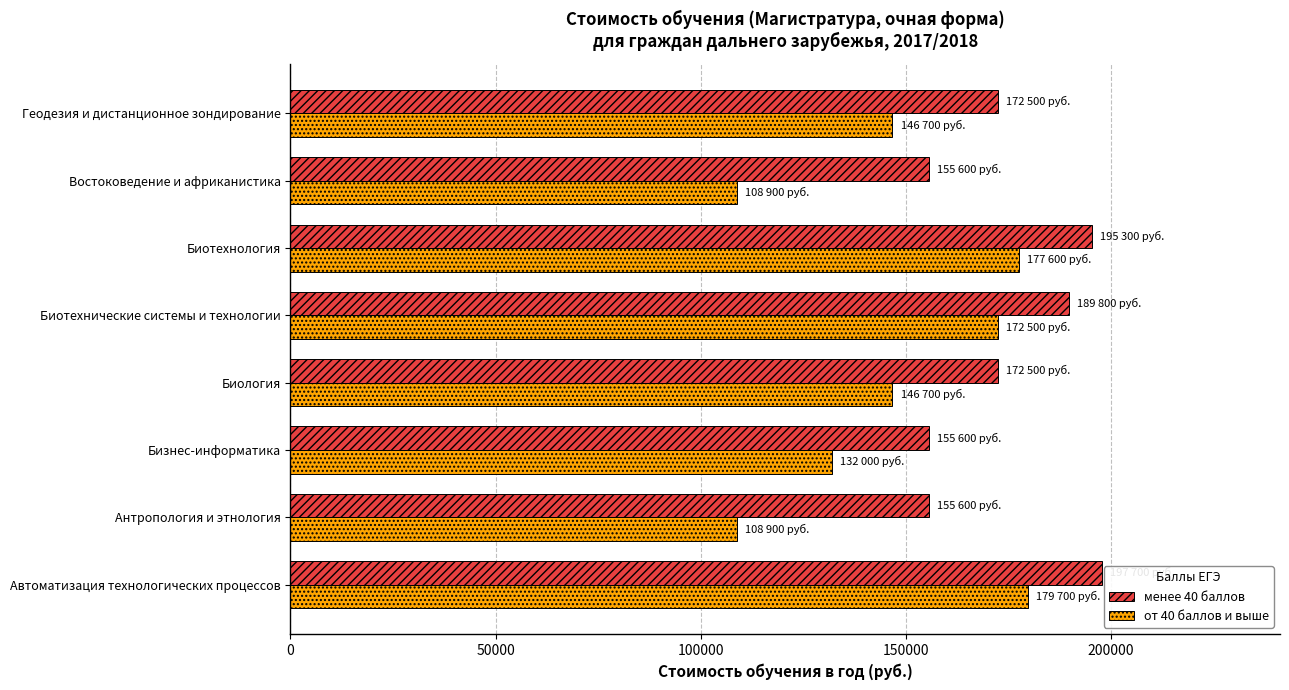

True or false: от 40 баллов и выше has a value of 77219 at Бизнес-информатика.

False